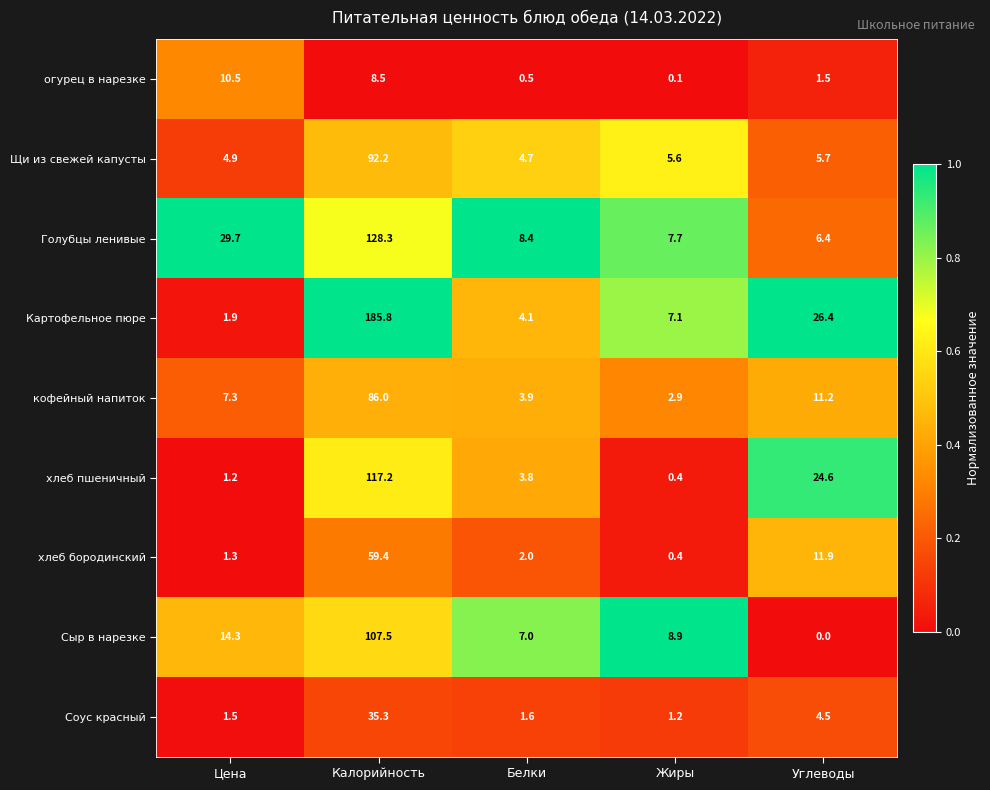

List the series in order of their peak value, lowest first.

огурец в нарезке, Соус красный, хлеб бородинский, кофейный напиток, Щи из свежей капусты, Сыр в нарезке, хлеб пшеничный, Голубцы ленивые, Картофельное пюре